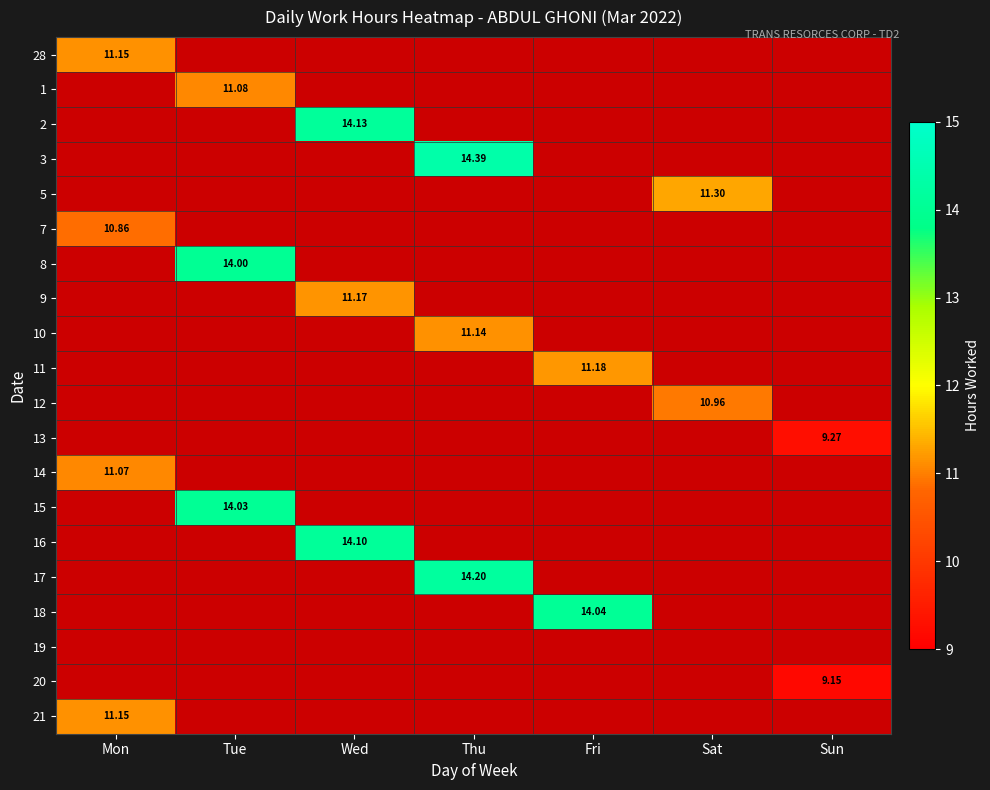

At Sat, list the series in order from smallest to largest.

28, 1, 2, 3, 7, 8, 9, 10, 11, 13, 14, 15, 16, 17, 18, 19, 20, 21, 12, 5